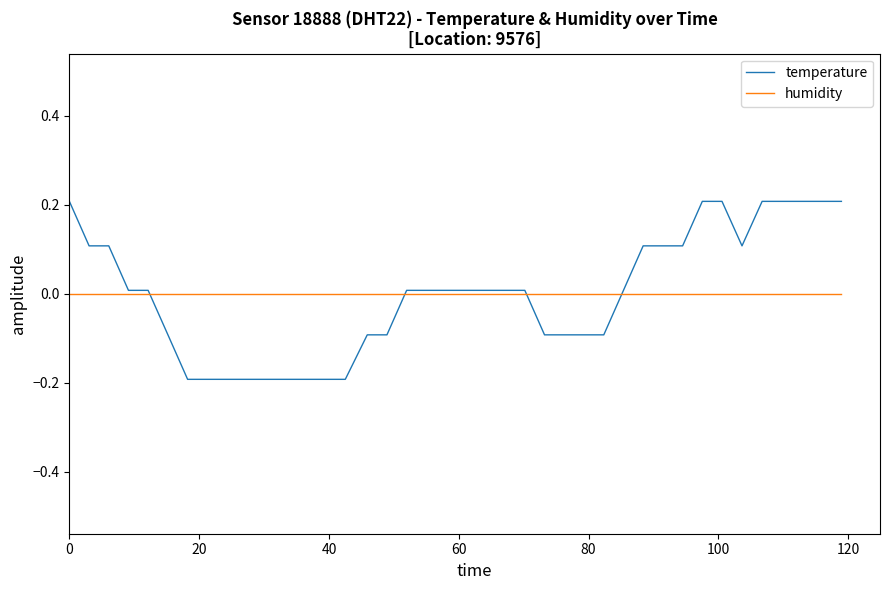

Which series ends up on top after the final intersection of humidity and temperature?

temperature